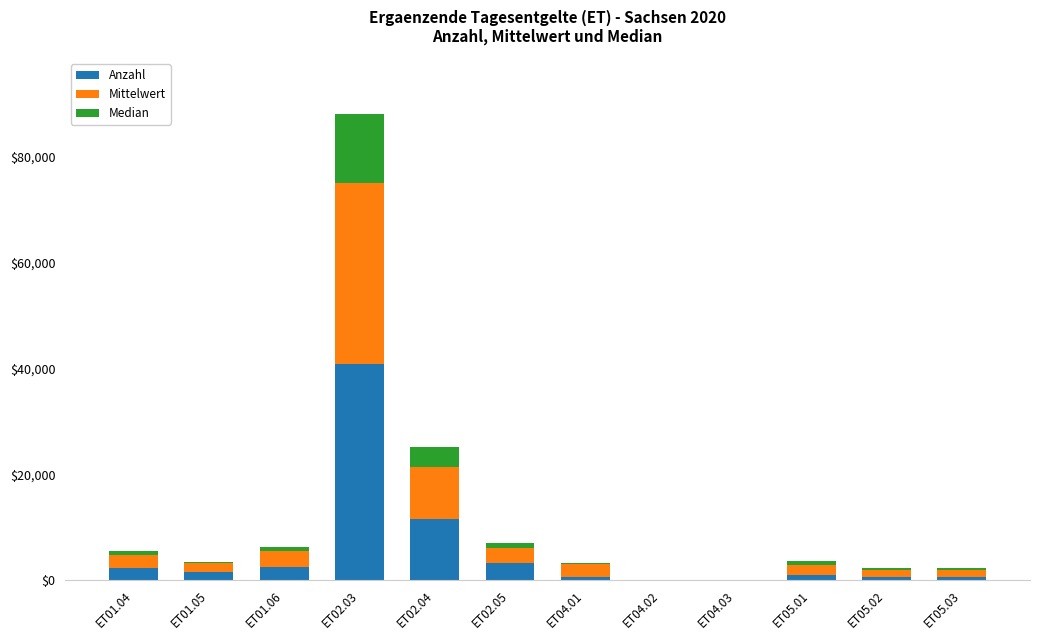

At which category is the sum across all series the highest?

ET02.03